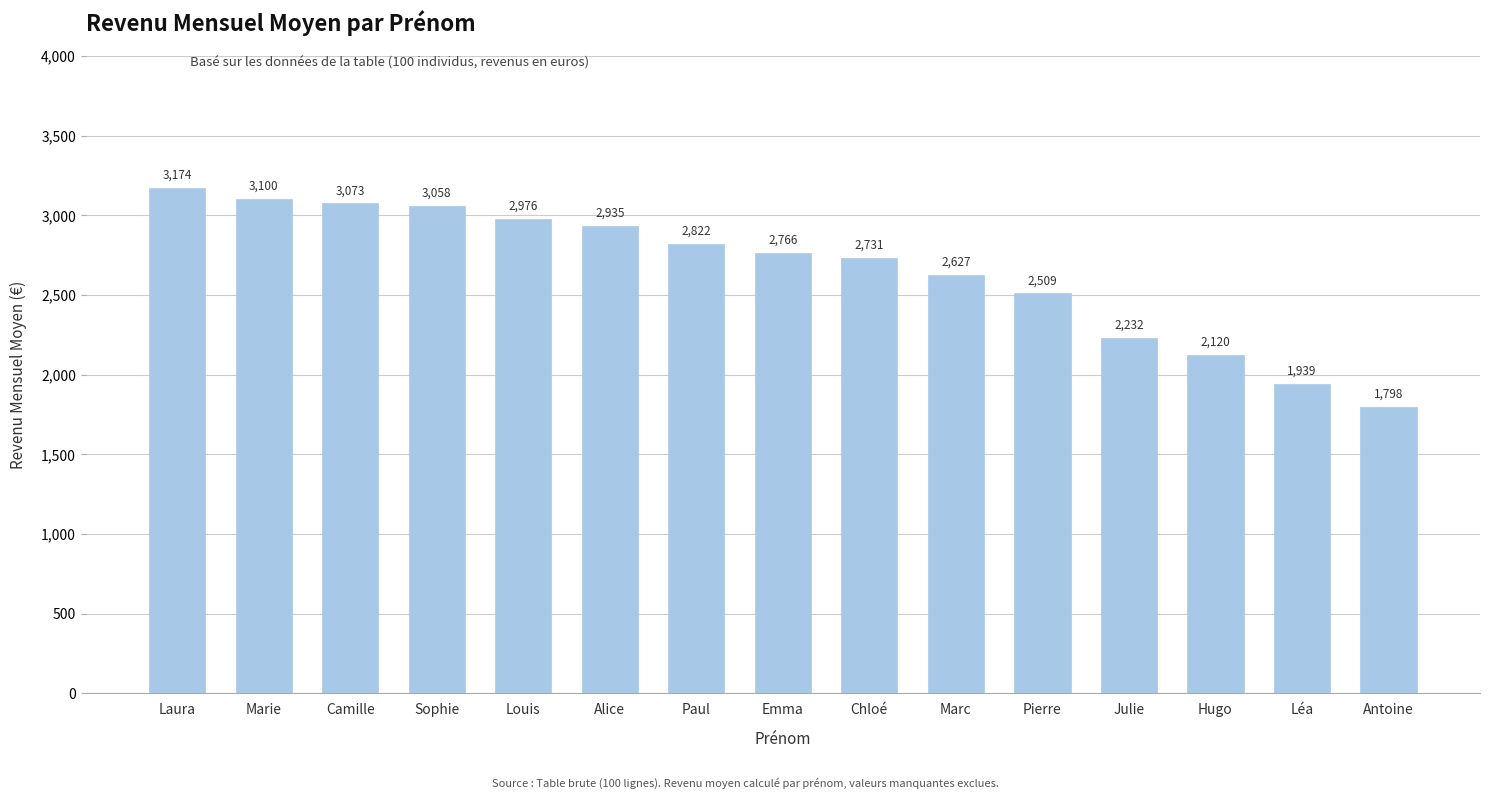

Count the number of categories in the chart.

15